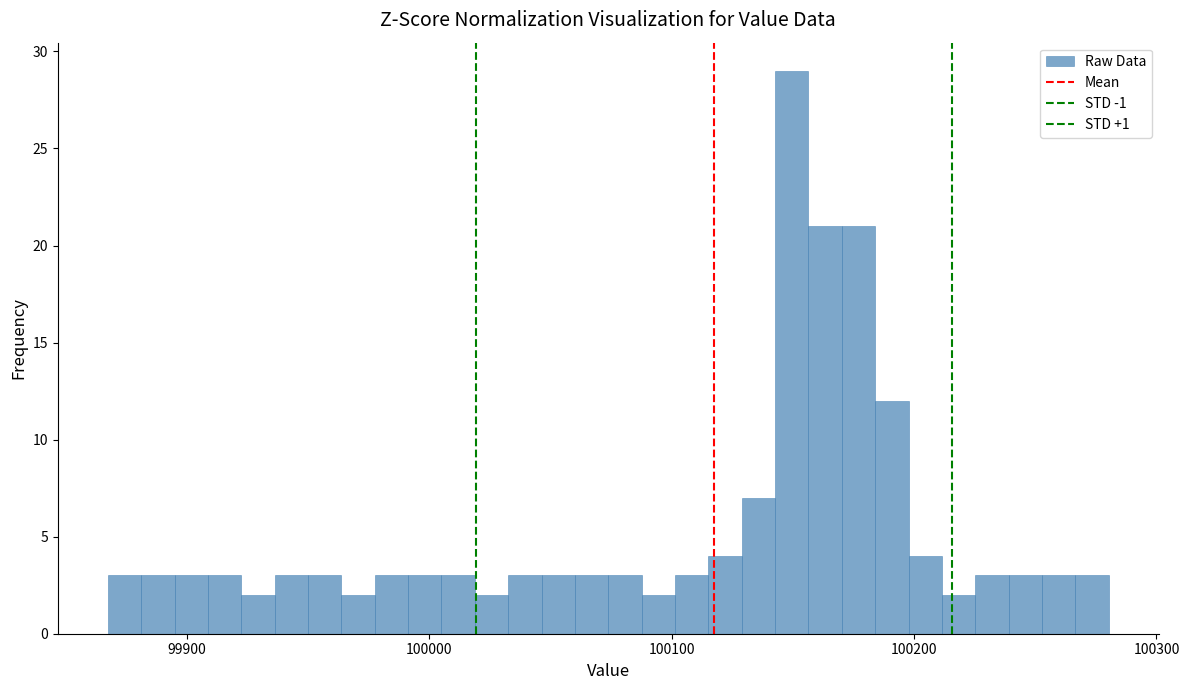

Read against the x-axis, roughly where is the centre of the tallest bar?

100150